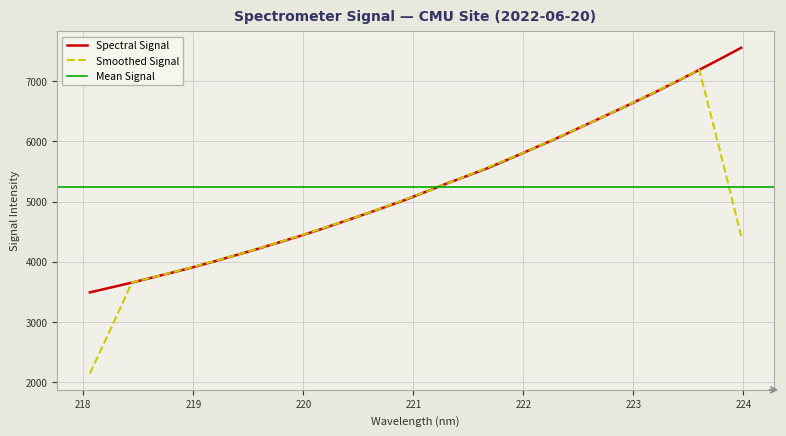

The chart shows a value of 5717.0 at 221.8812. True or false?

True